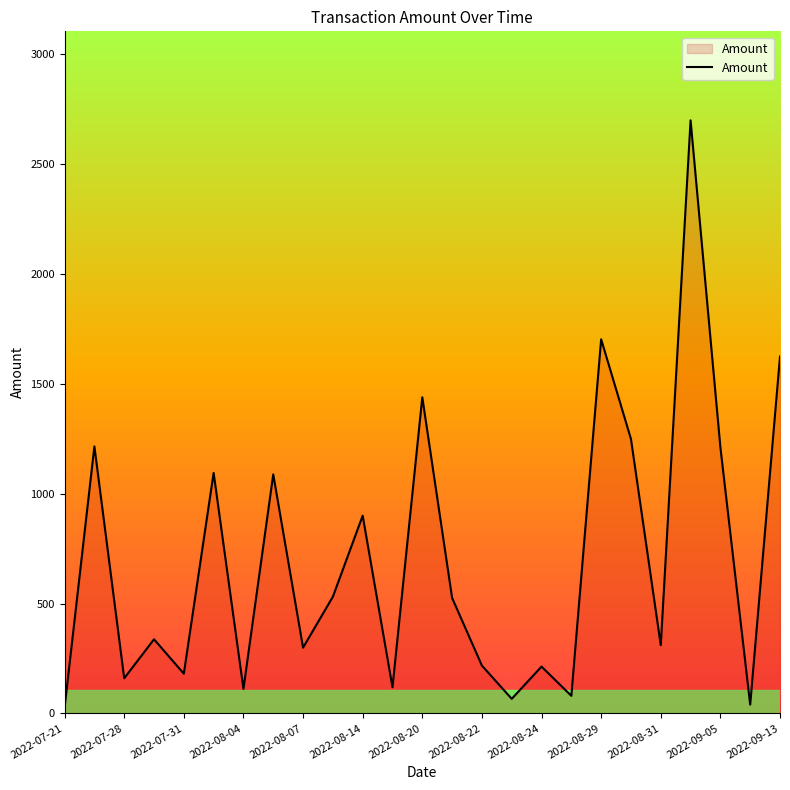

What is the maximum value shown in the chart?

2700.0